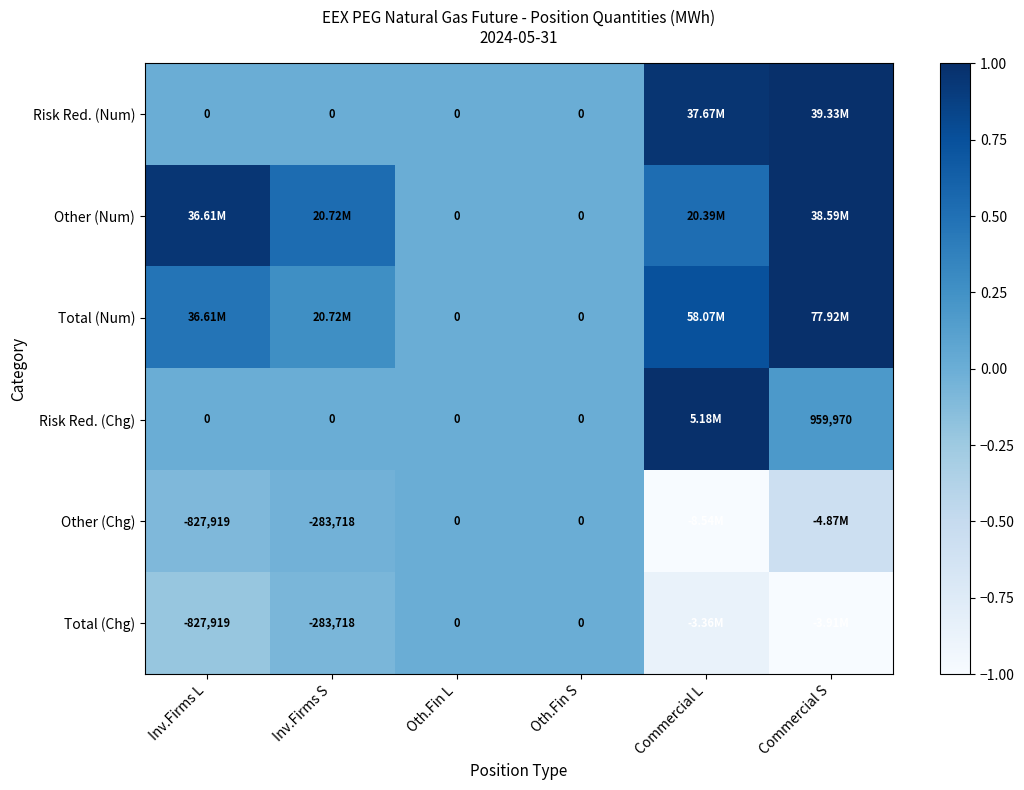

What is the total value across all series at Inv.Firms S?

0.7